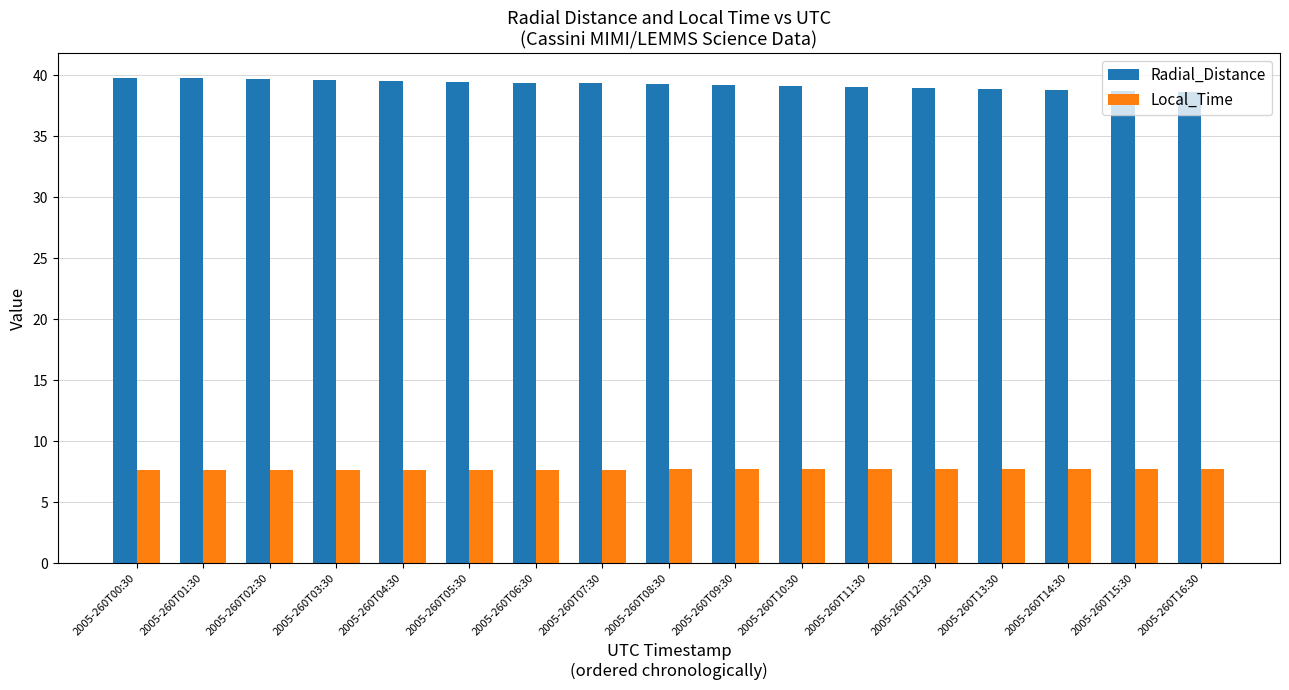

Rank the series by their maximum value, from lowest to highest.

Local_Time, Radial_Distance